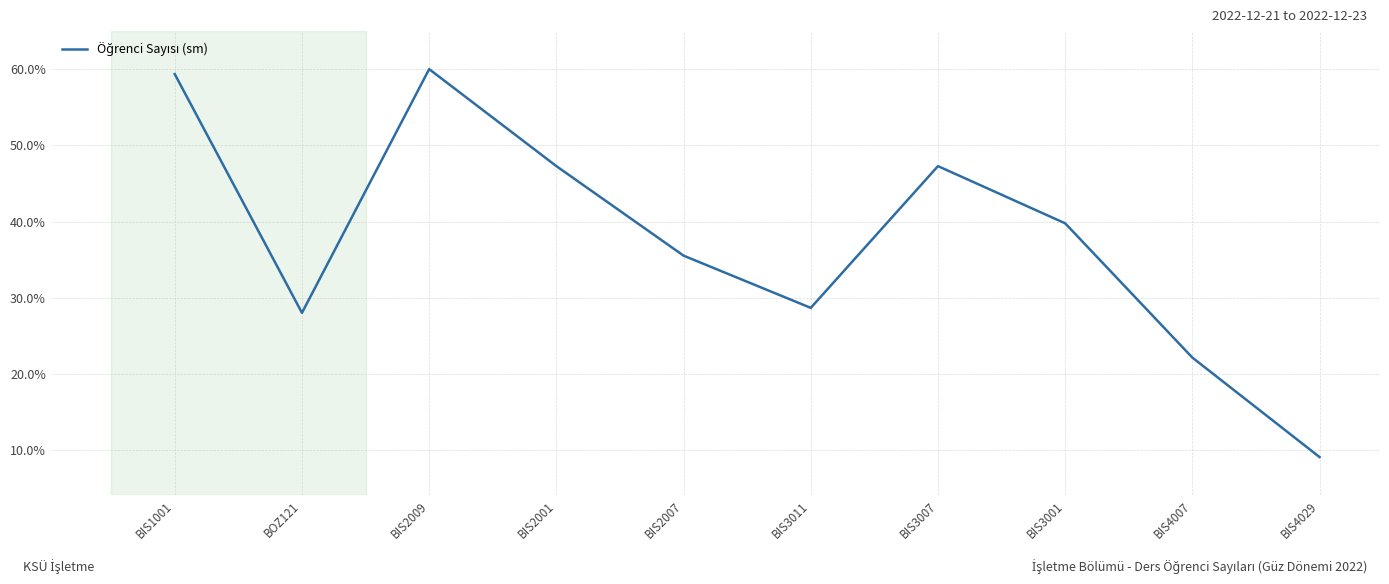

True or false: the data shows 47.3 at BIS2001.

True